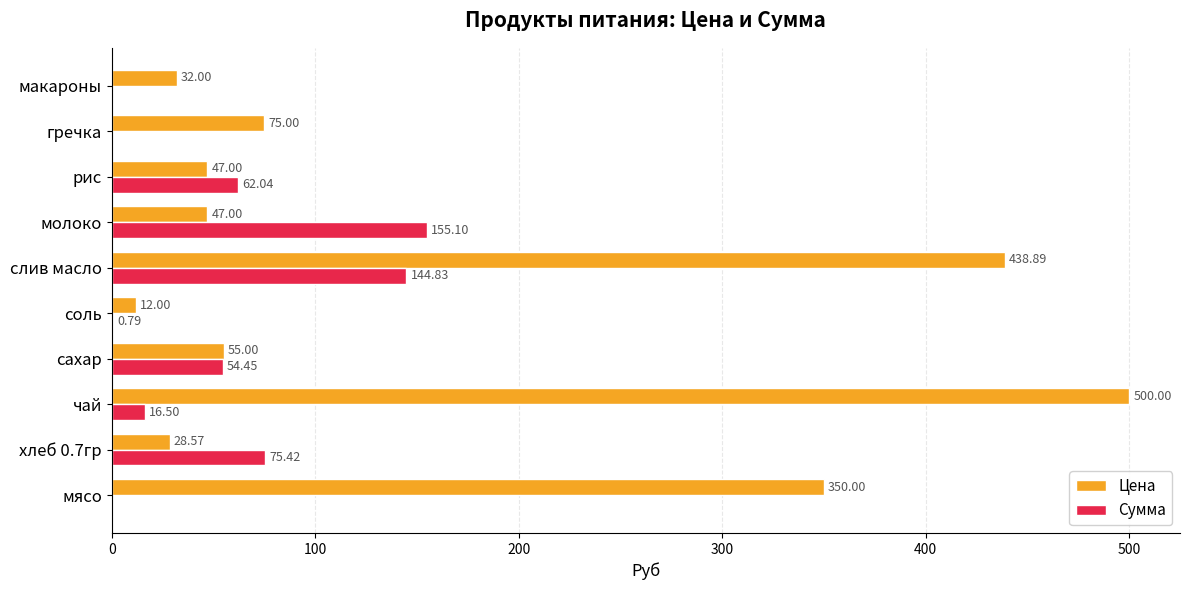

What are all the series names shown in the legend?

Цена, Сумма